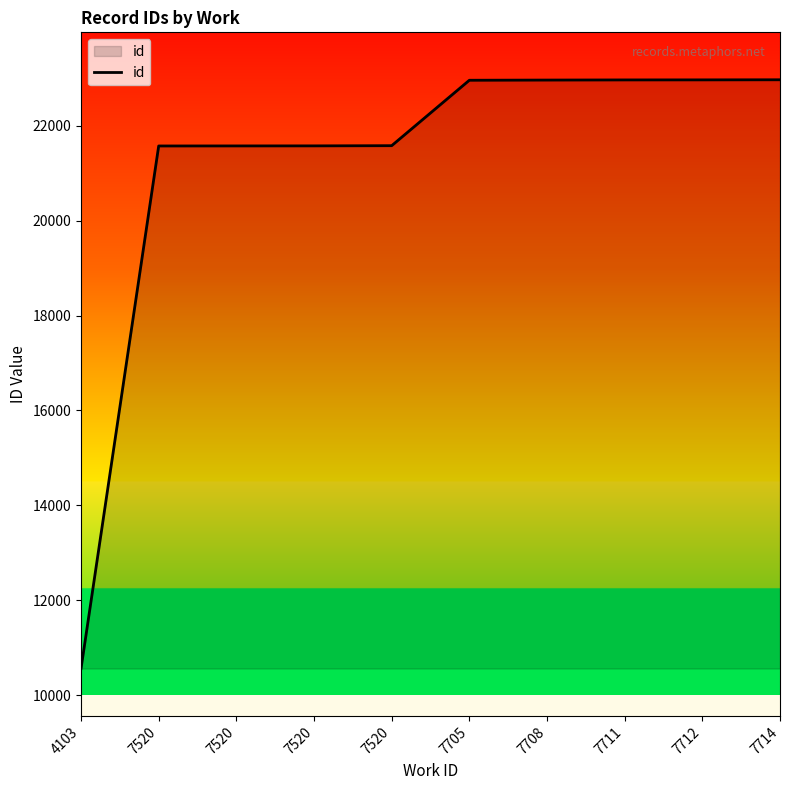

What is the sum of all values?

211689